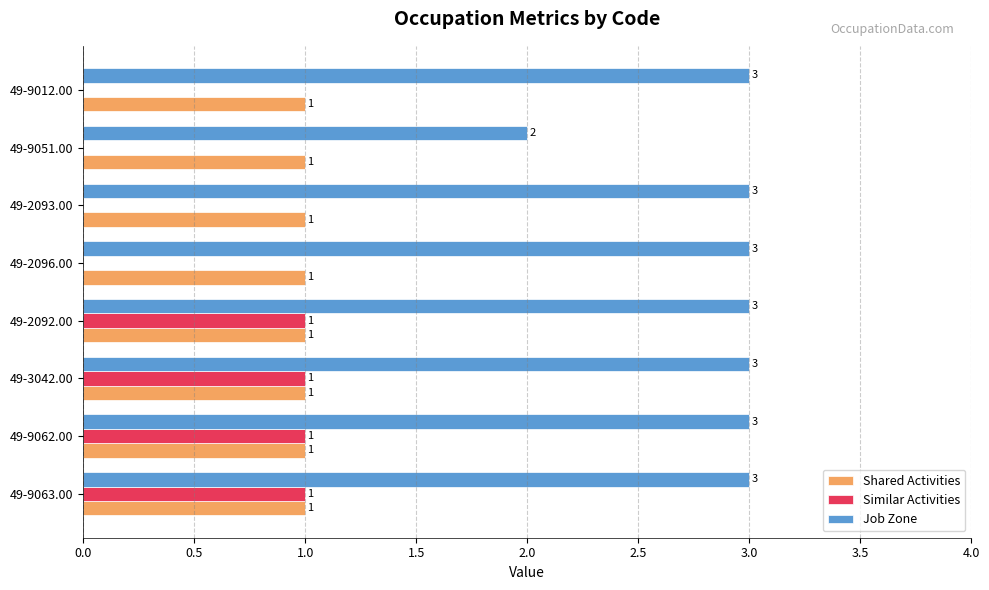

Which series changed the most between 49-9062.00 and 49-9012.00?

Similar Activities